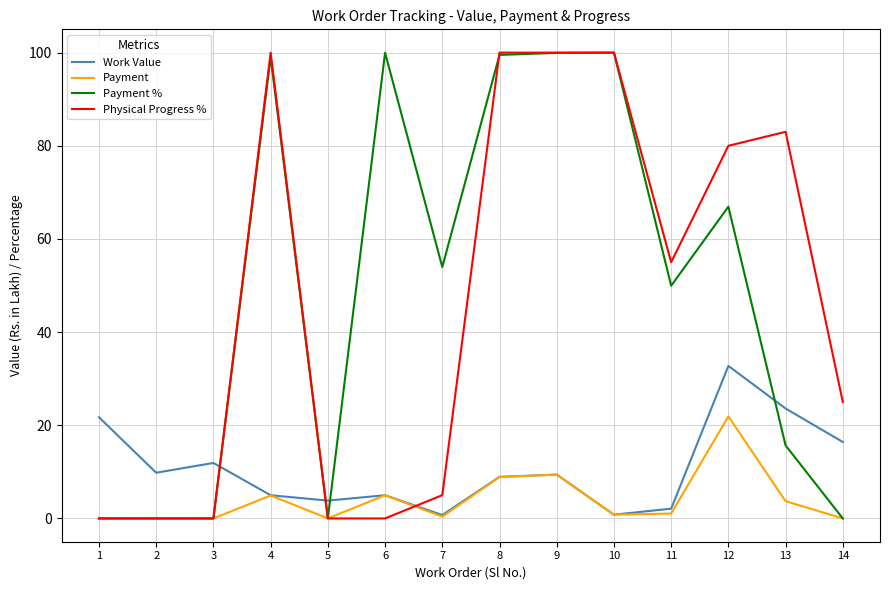

What is the maximum value shown in the chart?

100.0